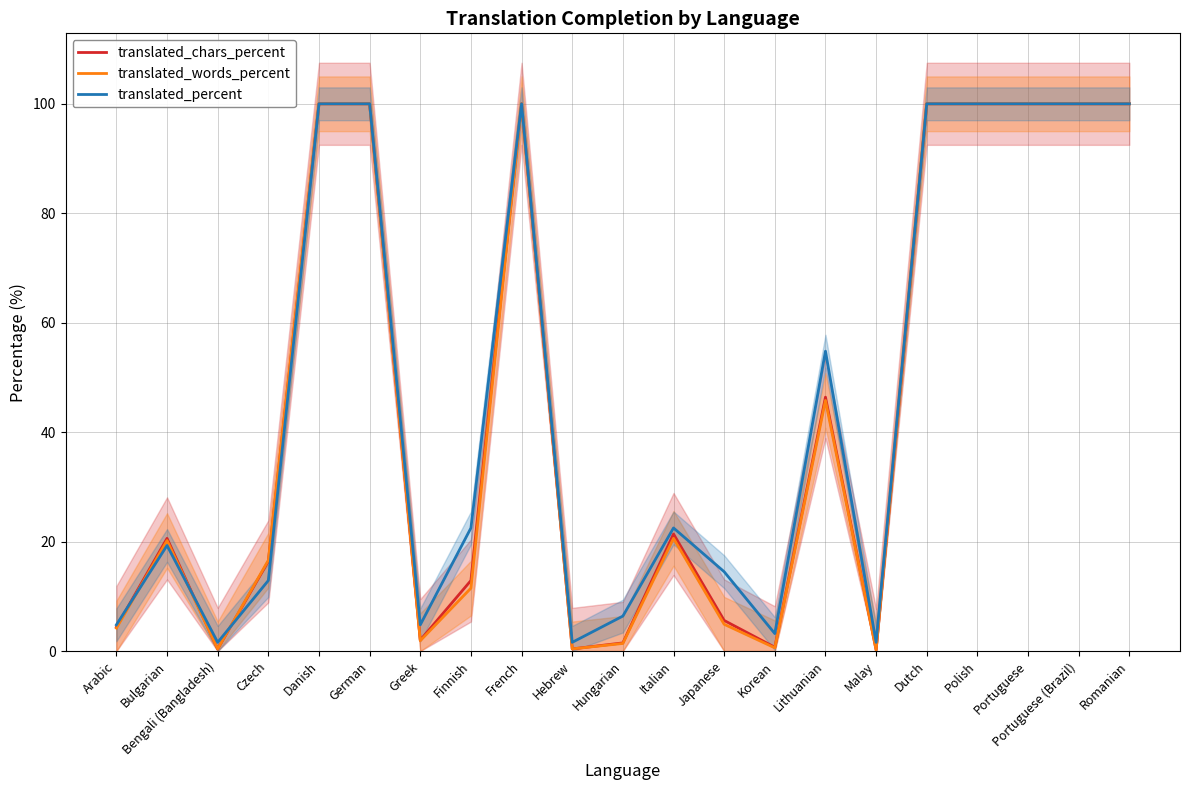

Read the translated_words_percent value at French.

100.0